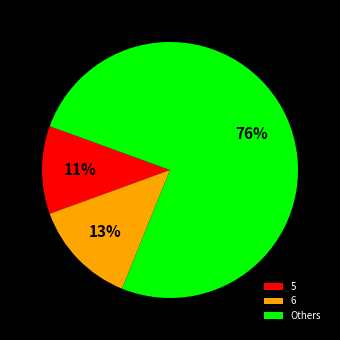

What is the largest slice in the pie chart?

Others